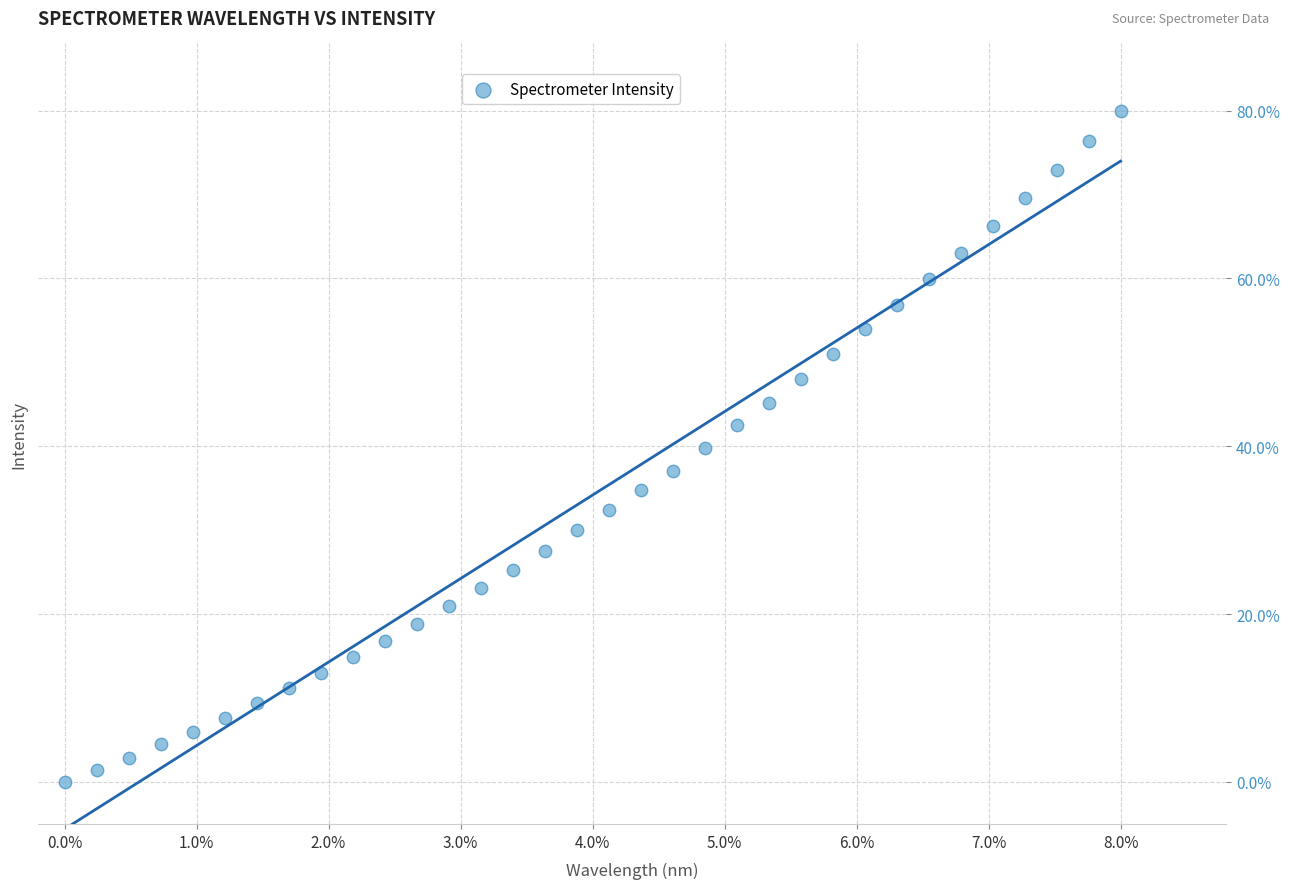

What is the range of Y values (max minus min)?

80.0